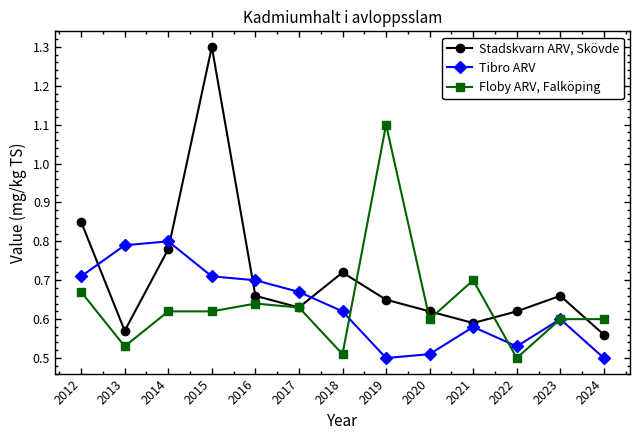

At which label does Stadskvarn ARV, Skövde reach its minimum?

2024